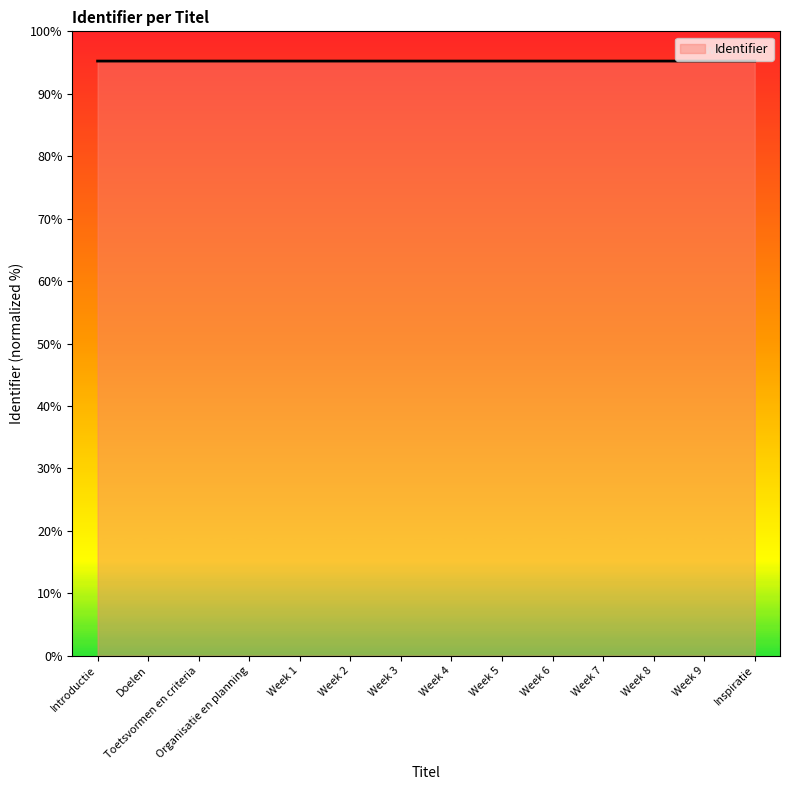

True or false: the data has more than 2 interior local peaks.

False